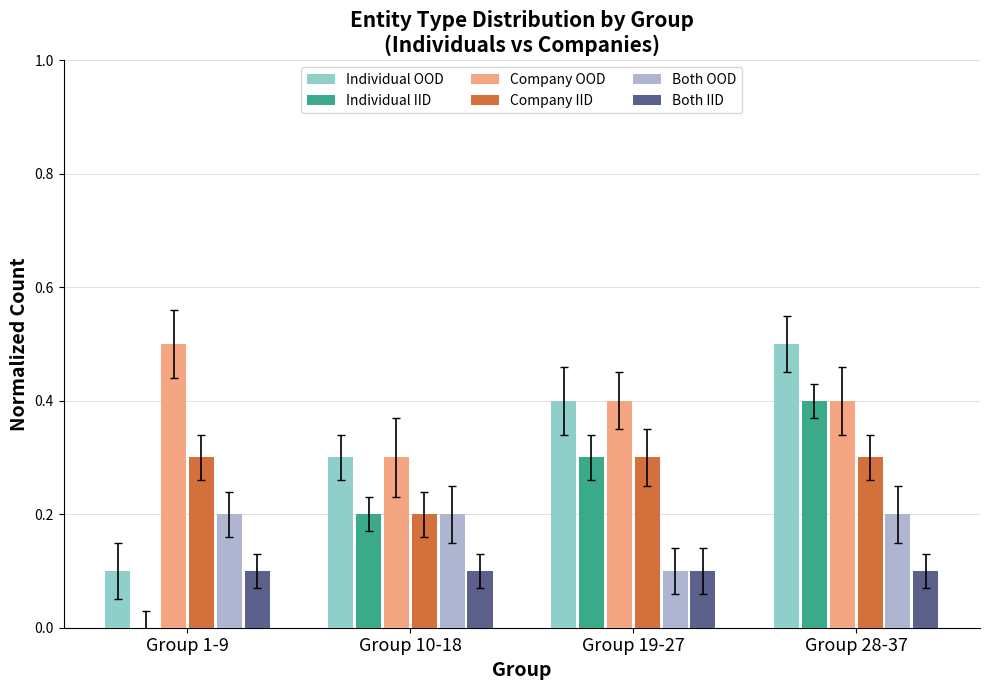

At which label does Individual OOD reach its peak?

Group 28-37